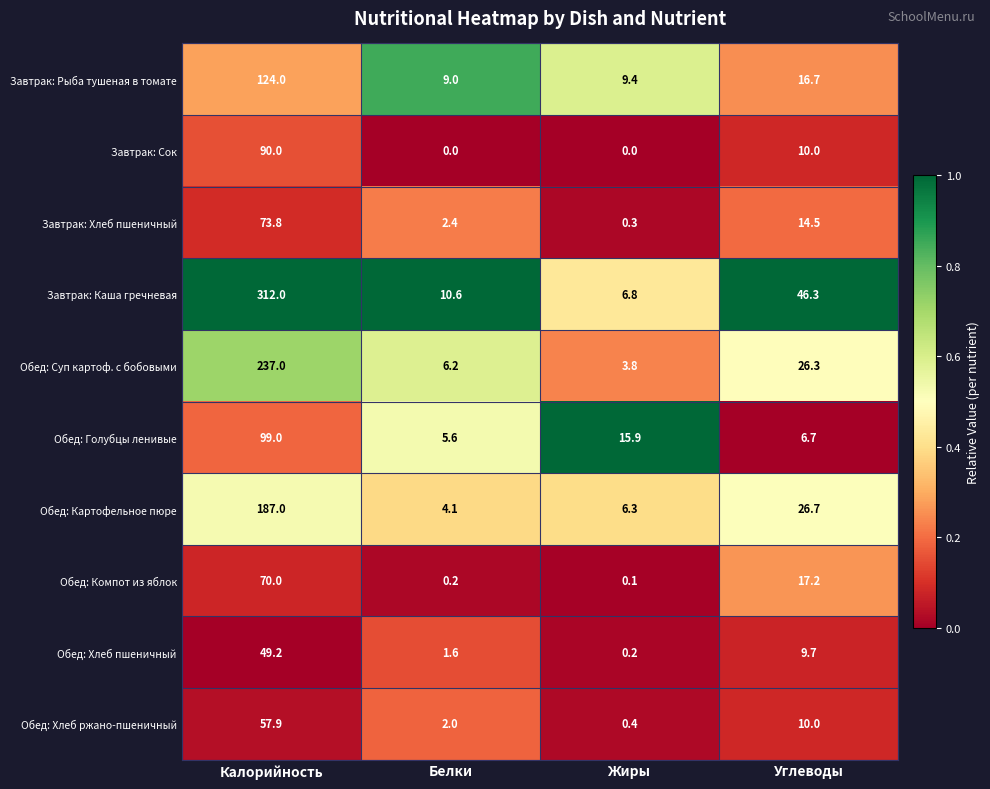

What is the difference between the Завтрак: Хлеб пшеничный values at Углеводы and Жиры?

14.2